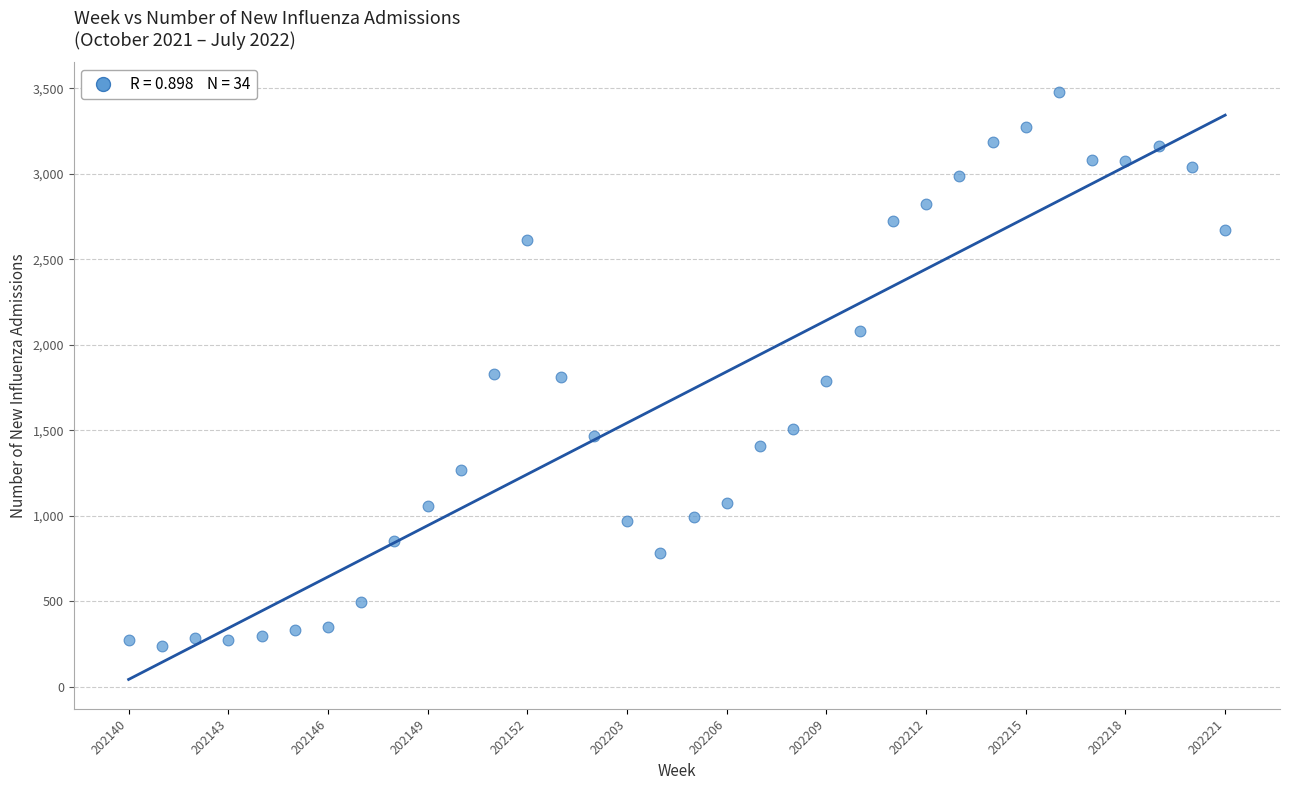

What is the range of Y values (max minus min)?

3240